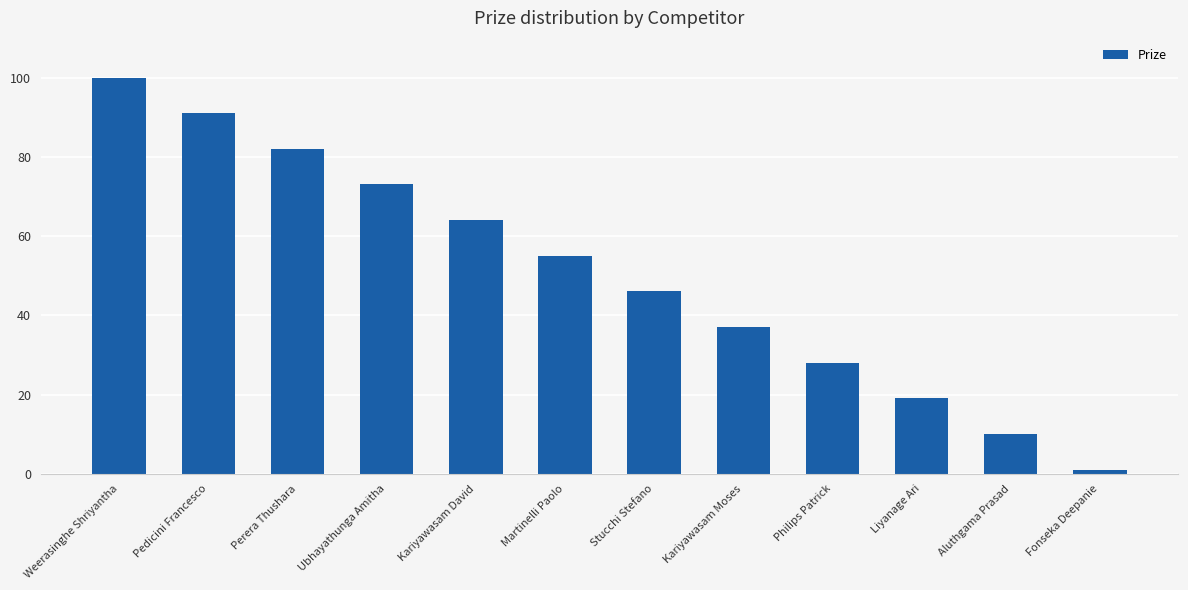

What position from the left is Perera Thushara?

3